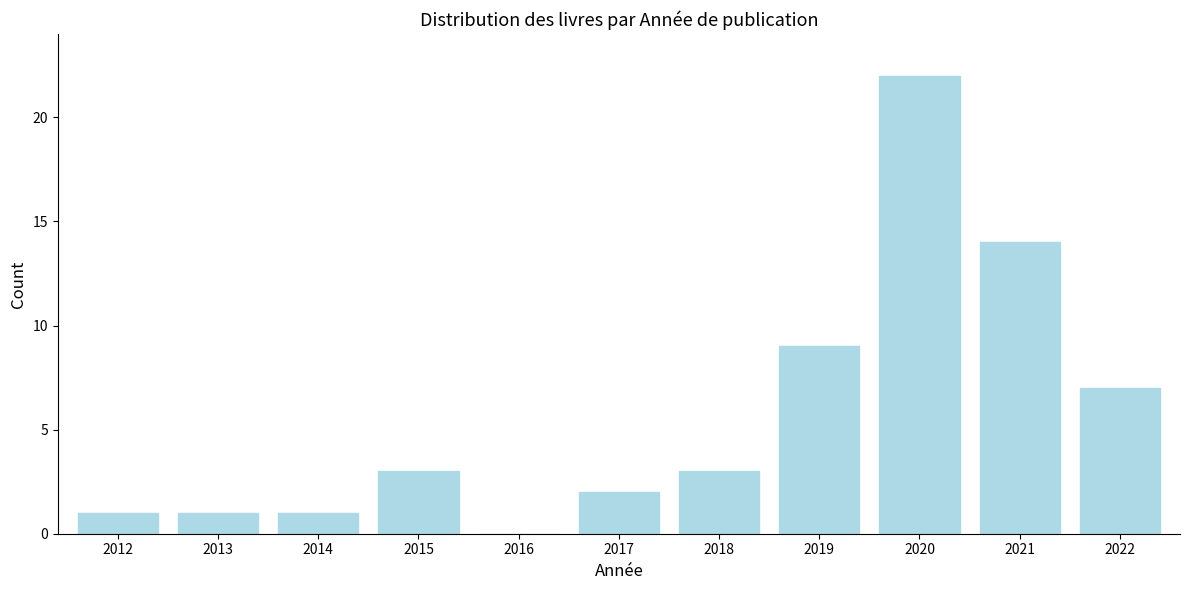

Reading left to right, list all the values displayed in this chart.

2012=1	2013=1	2014=1	2015=3	2016=0	2017=2	2018=3	2019=9	2020=22	2021=14	2022=7